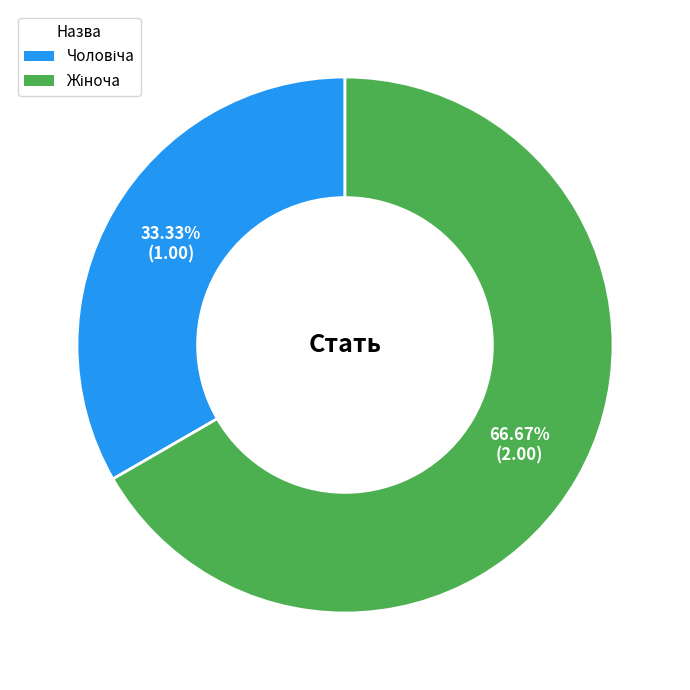

Is there a majority slice in this chart?

Yes